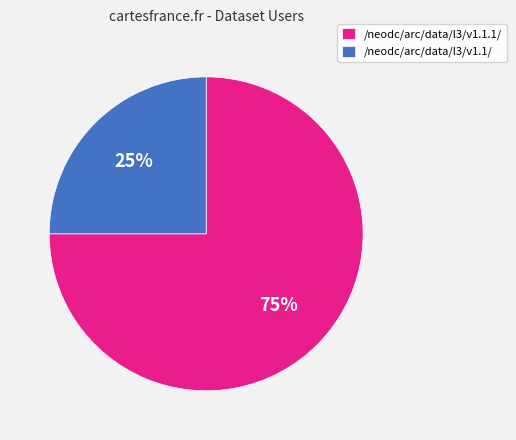

Is it true that /neodc/arc/data/l3/v1.1/ is 37% of the pie?

False